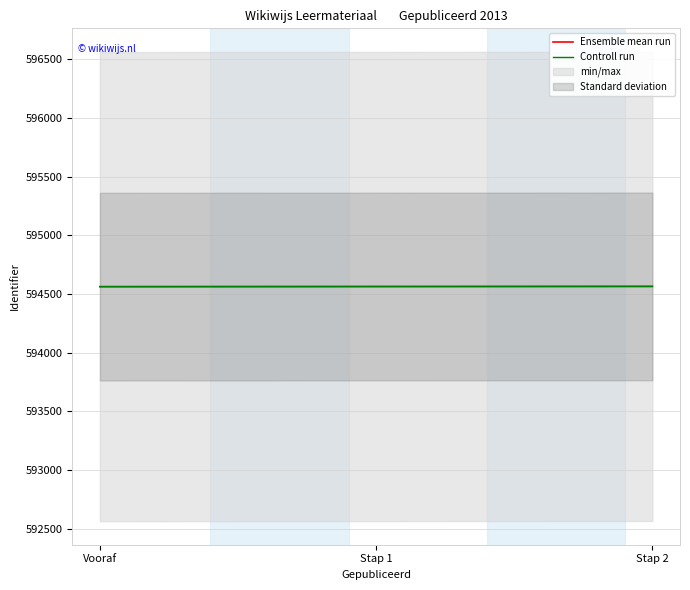

Reading right to left, list all the values displayed in this chart.

Ensemble mean run: 594564	594563	594562
Controll run: 594564	594563	594562